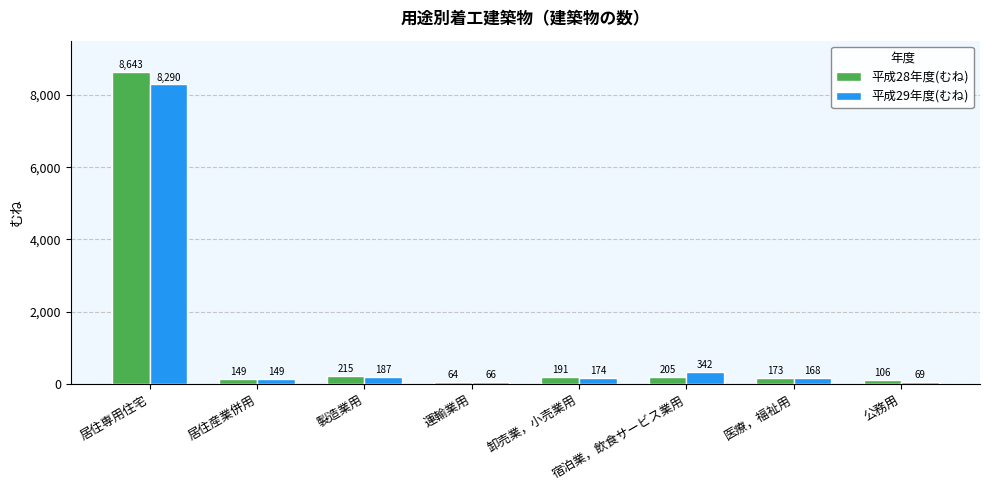

Which label corresponds to the largest value in the chart?

居住専用住宅